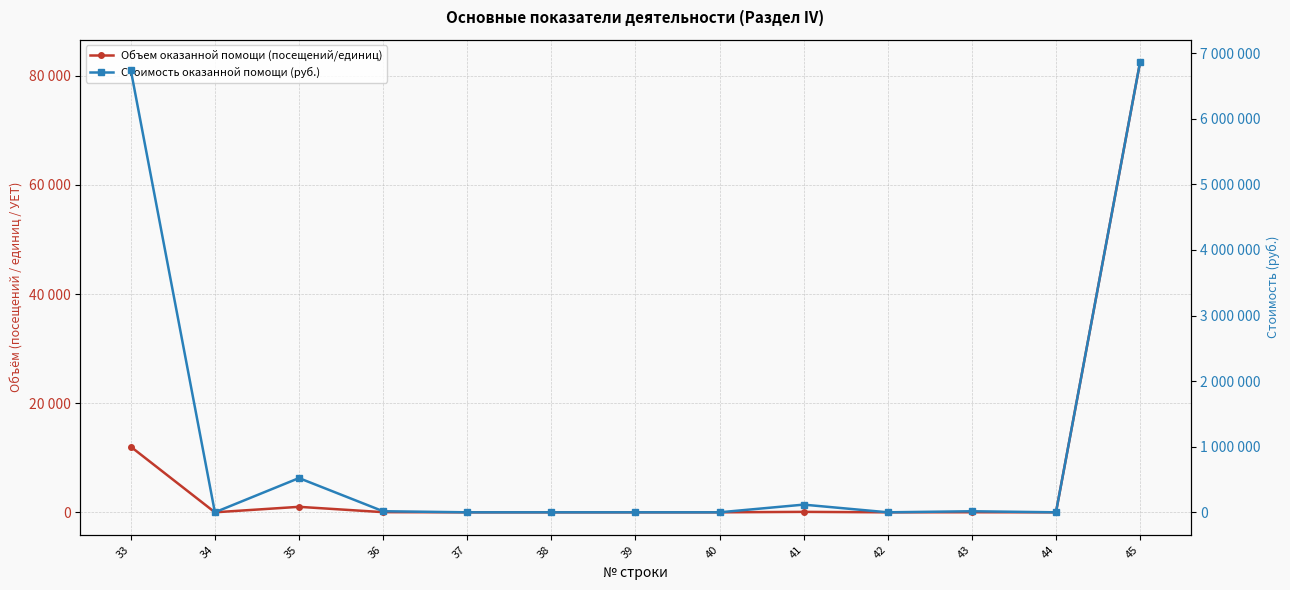

True or false: Объем оказанной помощи (посещений/единиц) and Стоимость оказанной помощи (руб.) intersect in this chart.

False